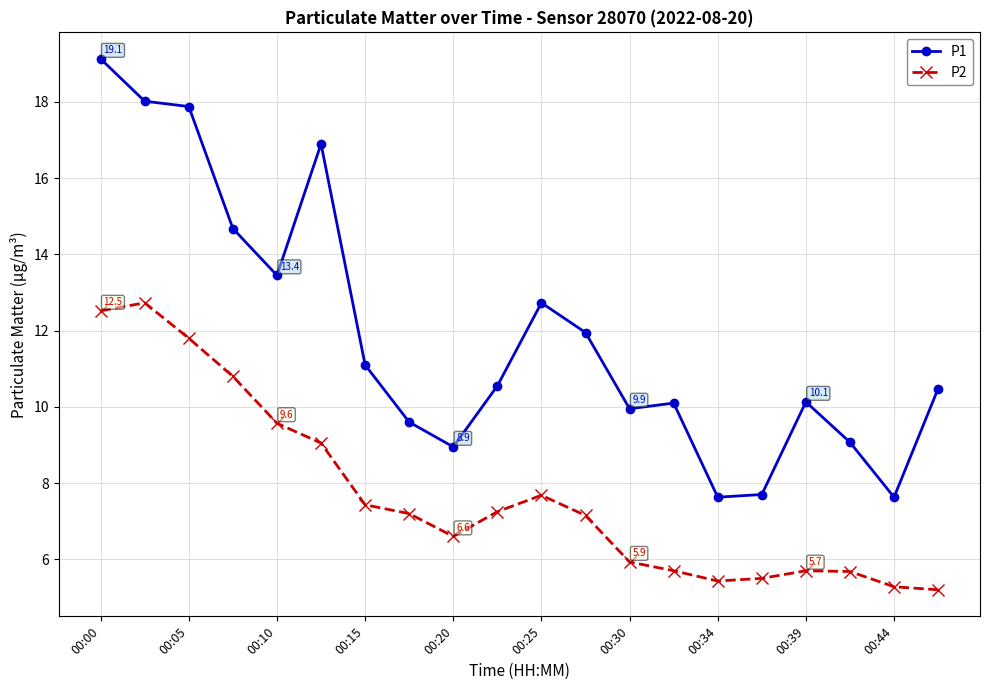

What is the smallest value displayed?

5.2